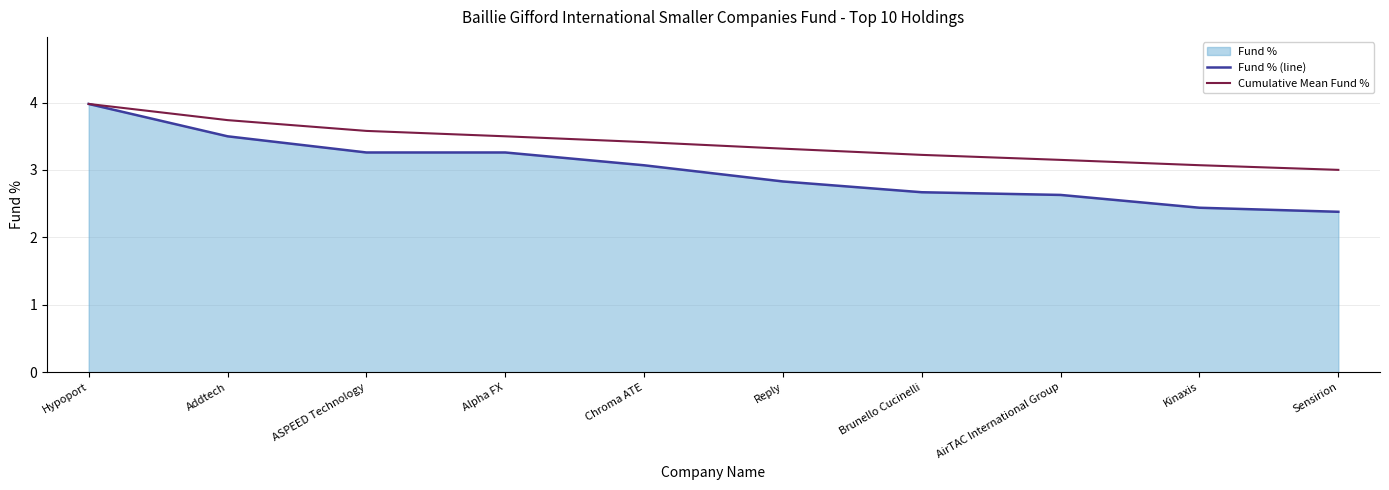

Is it true that Fund % (line) equals 2.7 at Brunello Cucinelli?

True